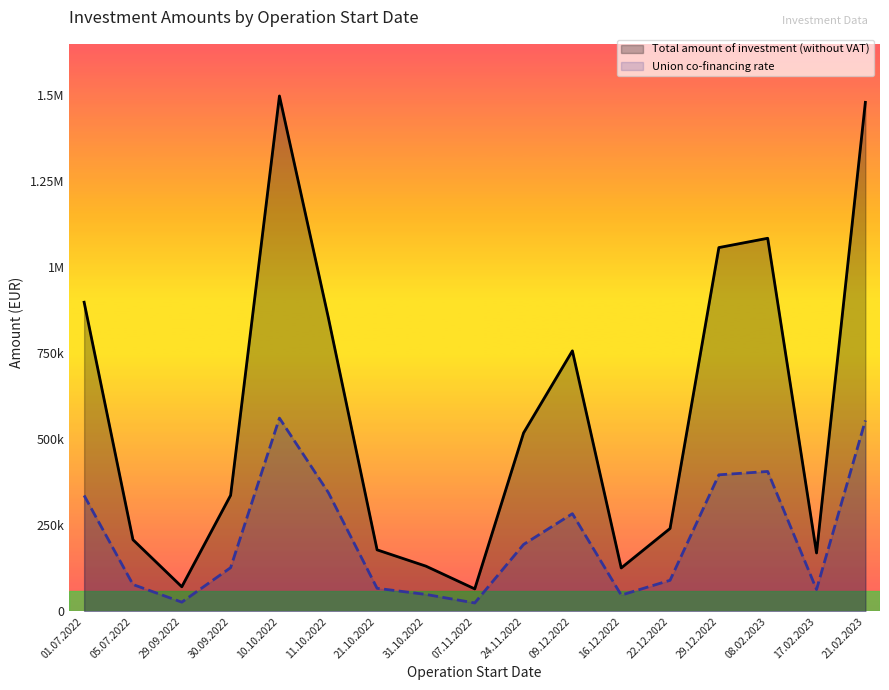

Reading left to right, what are all the values shown in this chart?

Total amount of investment (without VAT): 01.07.2022=898888.5	05.07.2022=208435.0	29.09.2022=71581.0	30.09.2022=337541.5	10.10.2022=1498645.0	11.10.2022=855123.9	21.10.2022=178947.0	31.10.2022=131548.2	07.11.2022=65422.2	24.11.2022=518919.8	09.12.2022=757587.6	16.12.2022=126308.8	22.12.2022=241019.6	29.12.2022=1057829.5	08.02.2023=1084898.0	17.02.2023=169900.0	21.02.2023=1480056.1
Union co-financing rate: 01.07.2022=337083.2	05.07.2022=78163.1	29.09.2022=26842.9	30.09.2022=127113.6	10.10.2022=561991.9	11.10.2022=345940.5	21.10.2022=67105.1	31.10.2022=49330.6	07.11.2022=24533.3	24.11.2022=194594.9	09.12.2022=284095.4	16.12.2022=47365.8	22.12.2022=90382.4	29.12.2022=397072.3	08.02.2023=406836.8	17.02.2023=63712.5	21.02.2023=555021.0